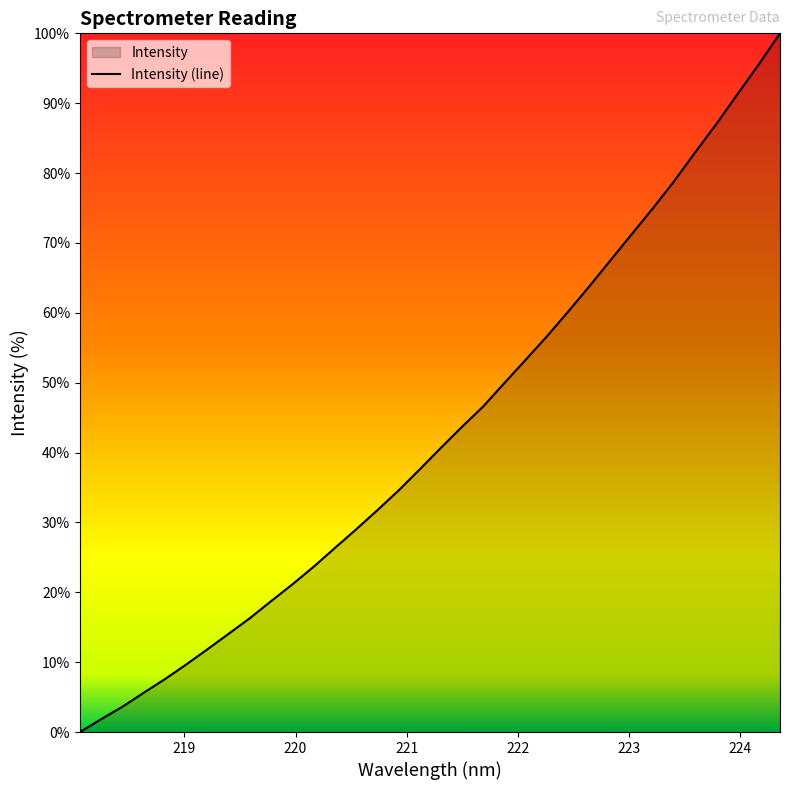

What is the greatest value displayed?

100.0